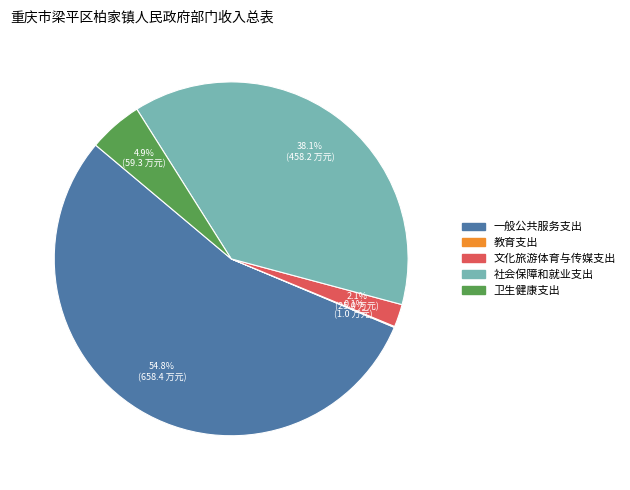

How much of the chart is everything except 文化旅游体育与传媒支出?

97.9%